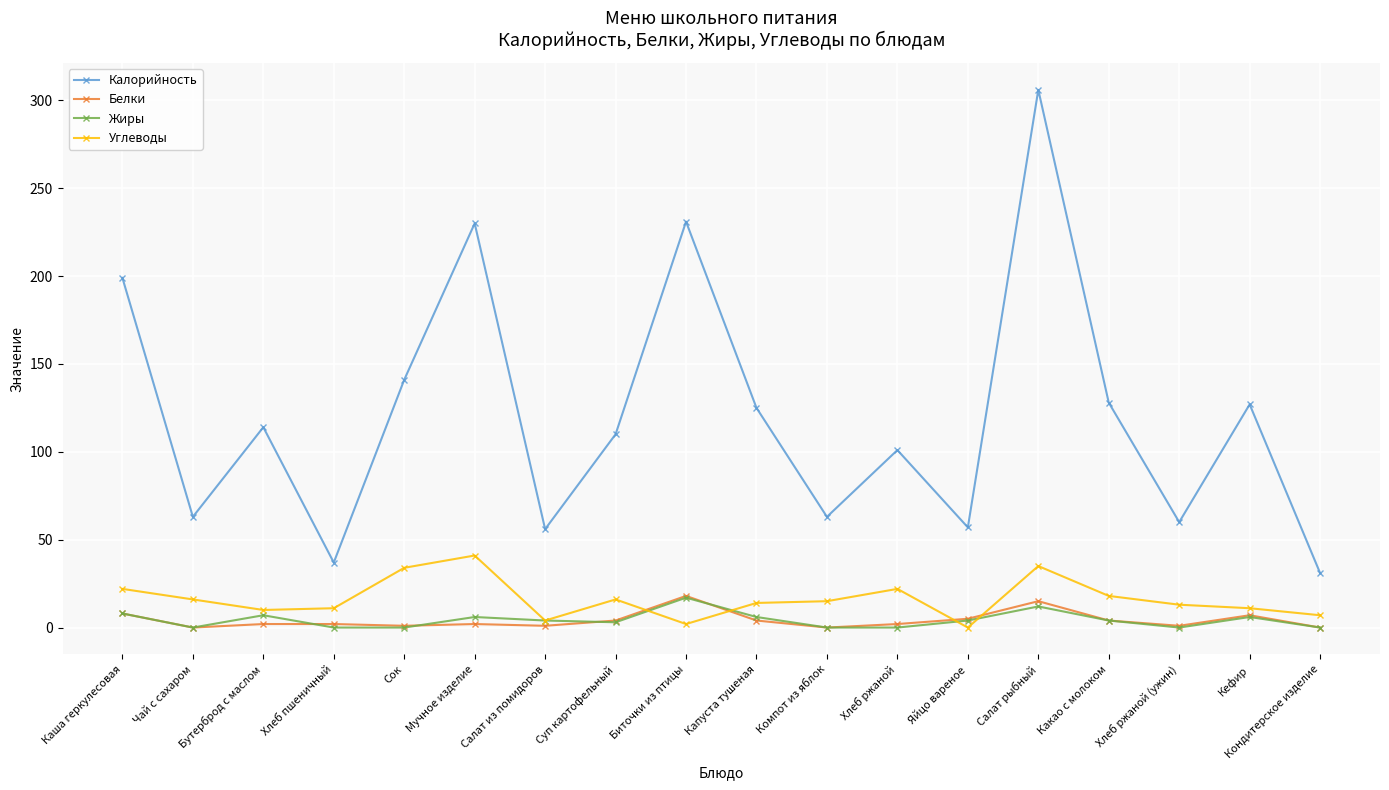

What is the label of the 16th point from the left?

Хлеб ржаной (ужин)